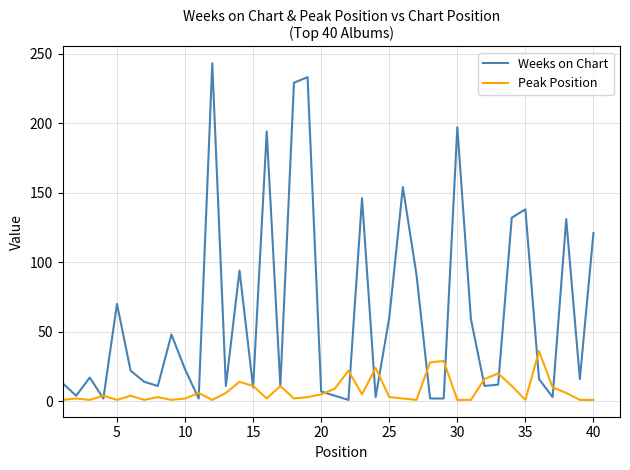

What are all the series names shown in the legend?

Weeks on Chart, Peak Position